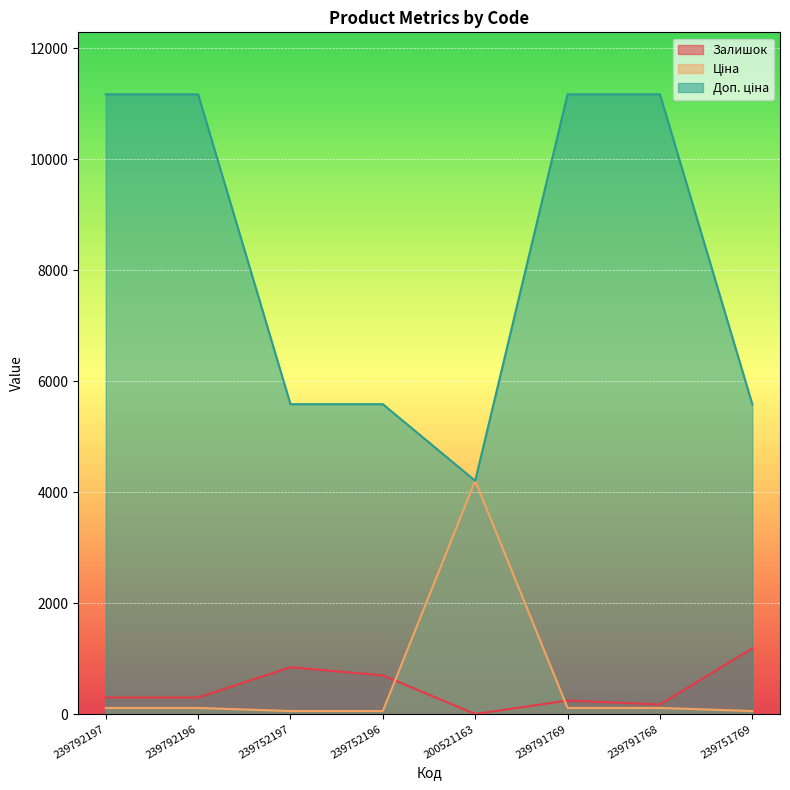

What is the spread (max minus min) of values at 239791769?

11057.3